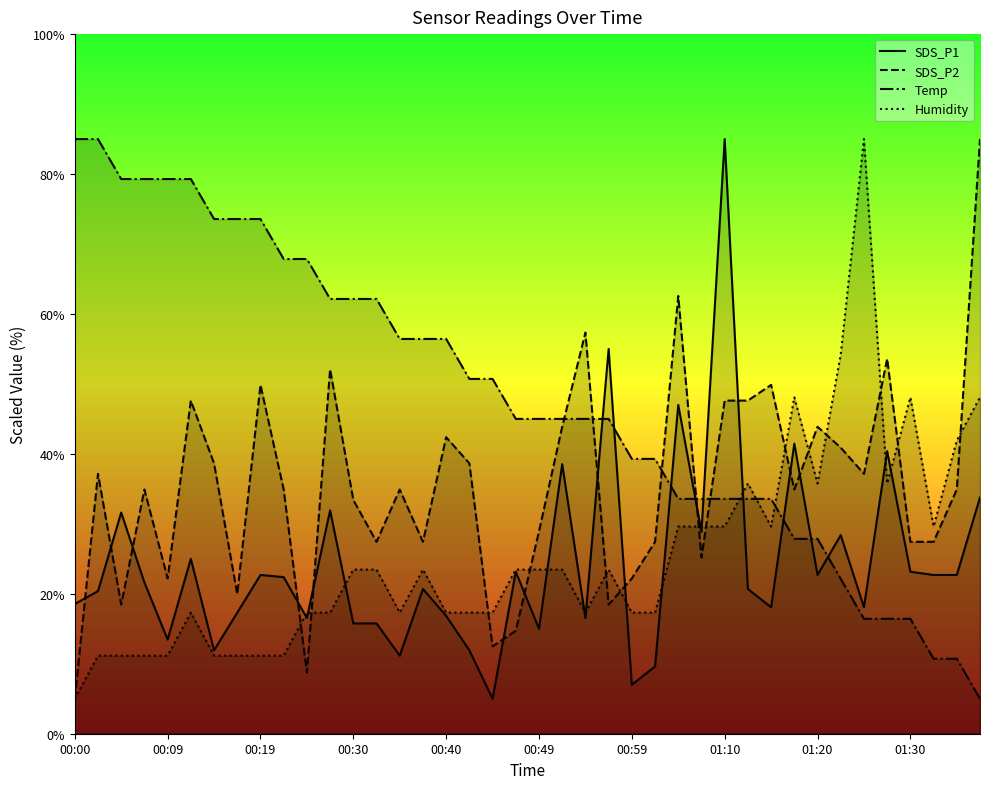

List the series in order of their peak value, highest first.

SDS_P1, SDS_P2, Temp, Humidity